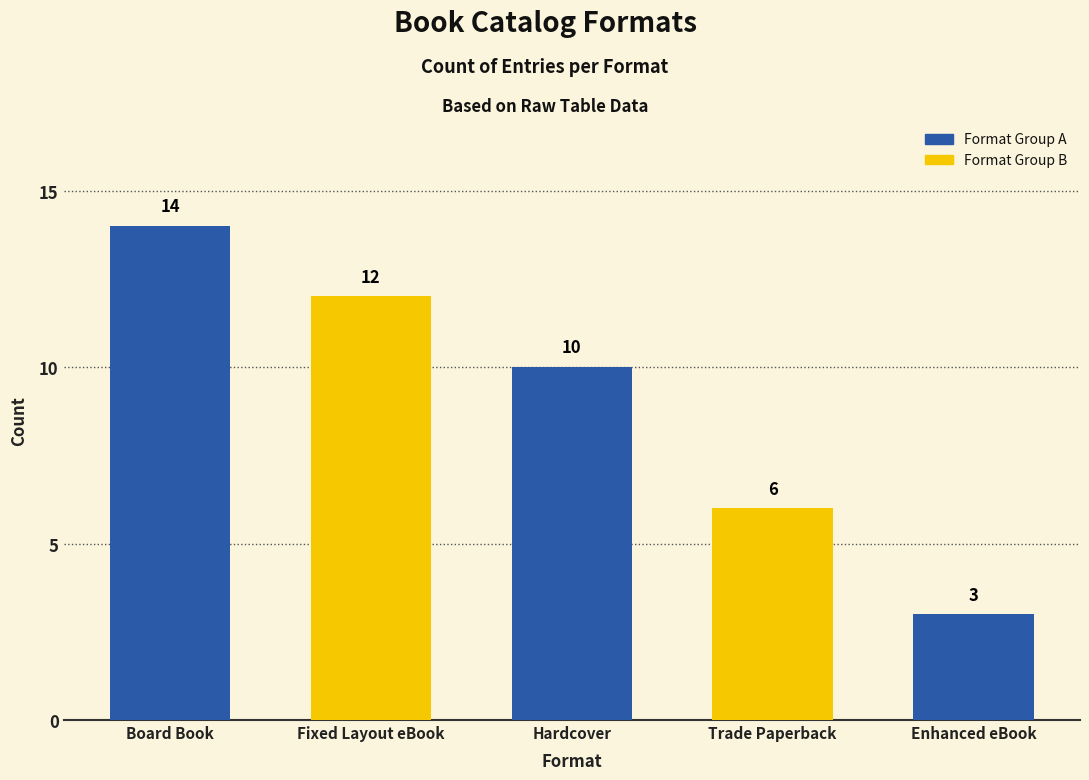

How many bars are there in total?

5